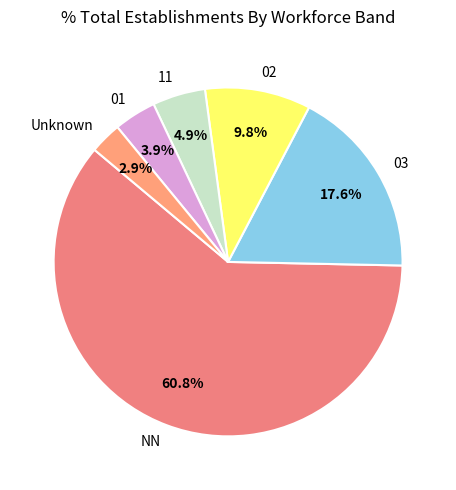

What is the smallest slice in the pie chart?

Unknown